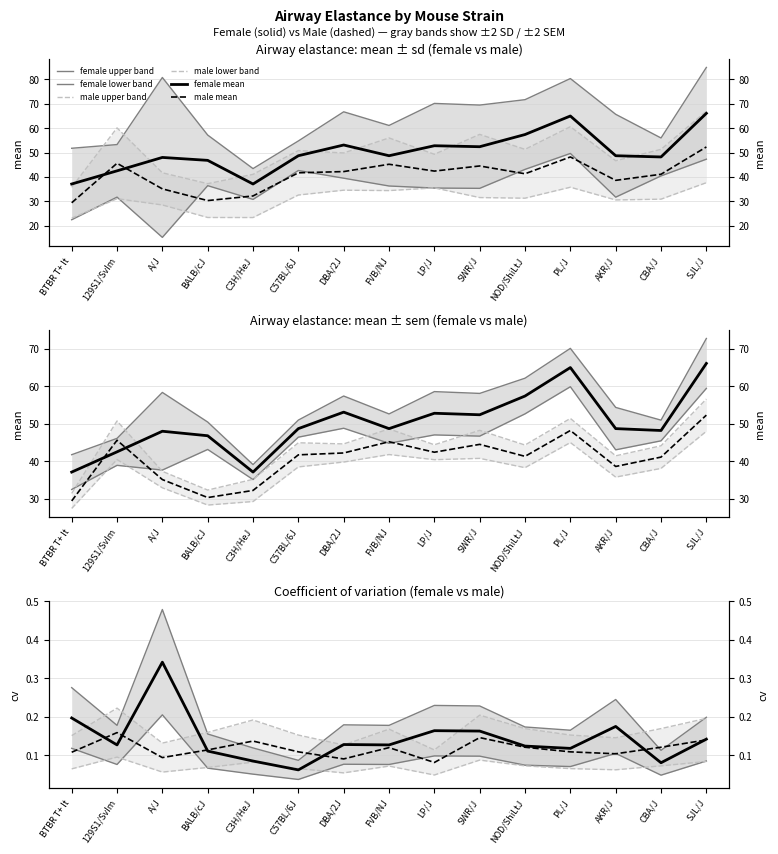

What are all the series names shown in the legend?

female upper band, female lower band, male upper band, male lower band, female mean, male mean